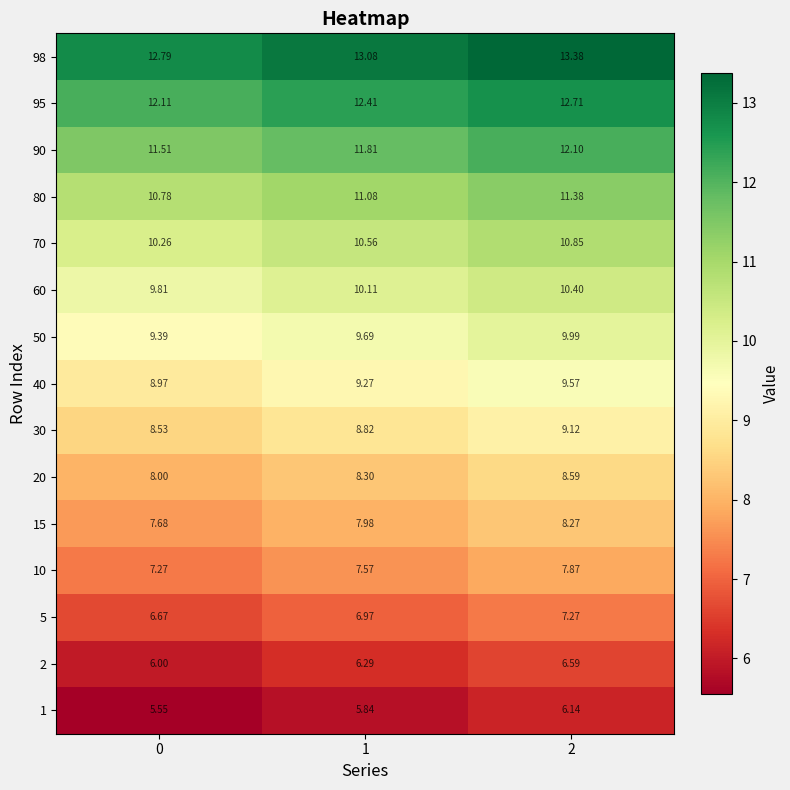

Is the value of 80 at 1 greater than the value of 5 at 1?

Yes